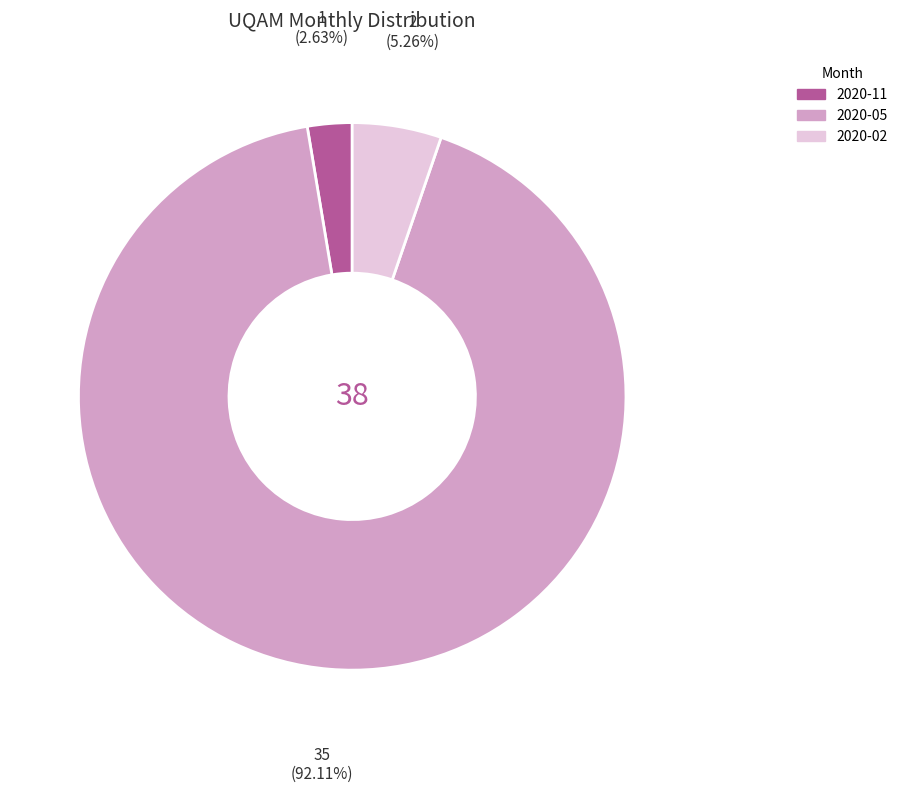

Is there a majority slice in this chart?

Yes